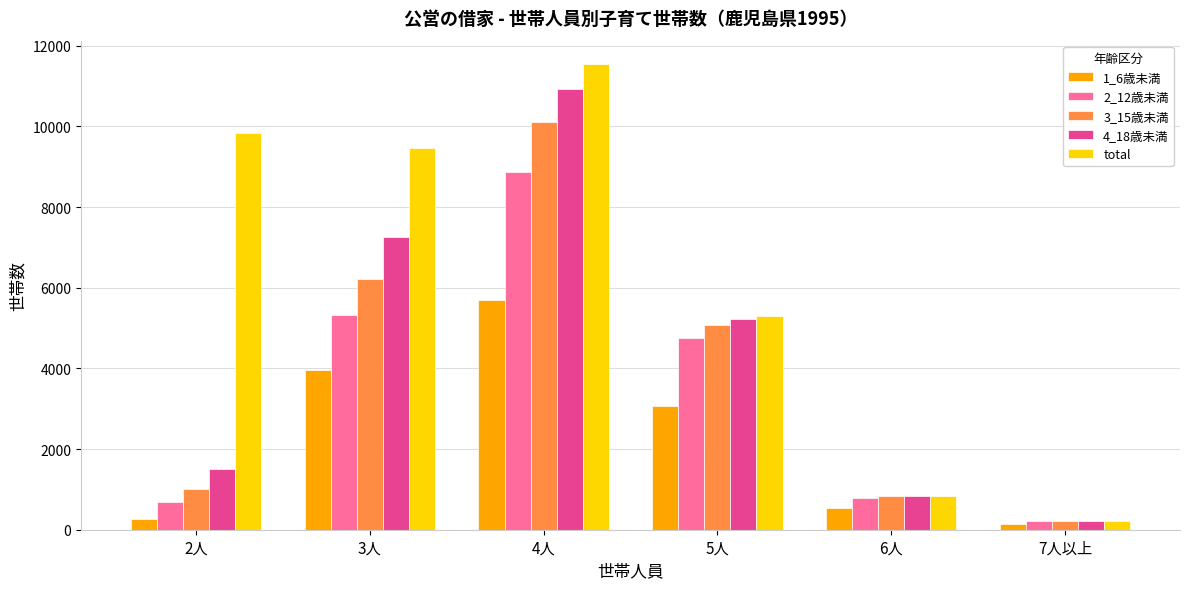

What is the sum of the total values at 2人 and 4人?

21388